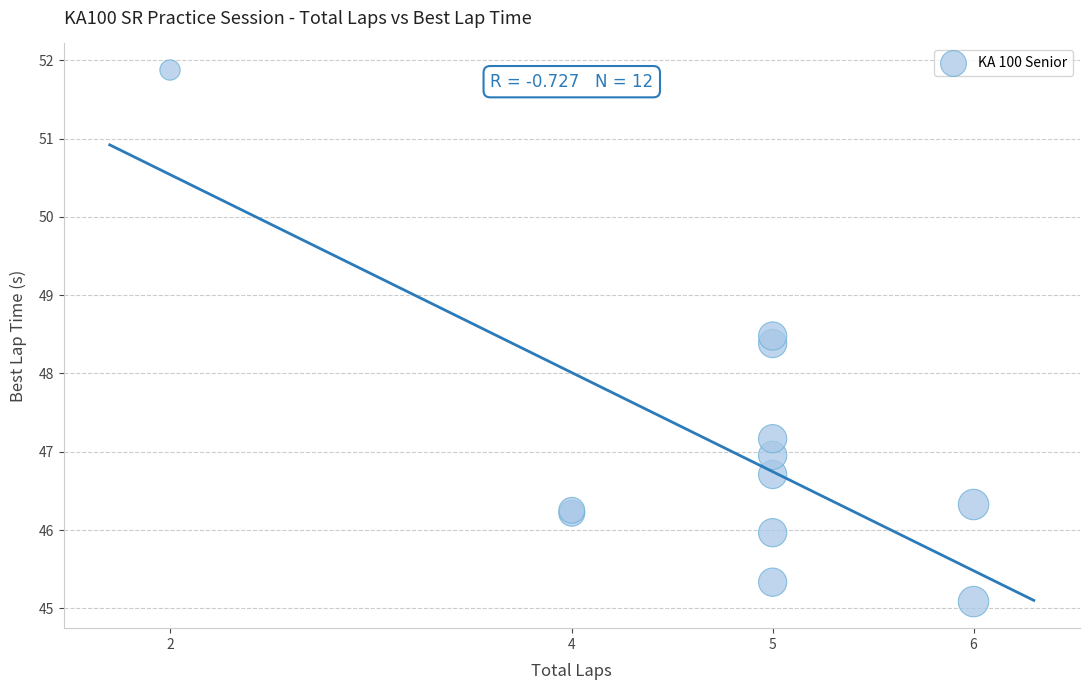

What Y value in the scatter plot is closest to 48?

48.4